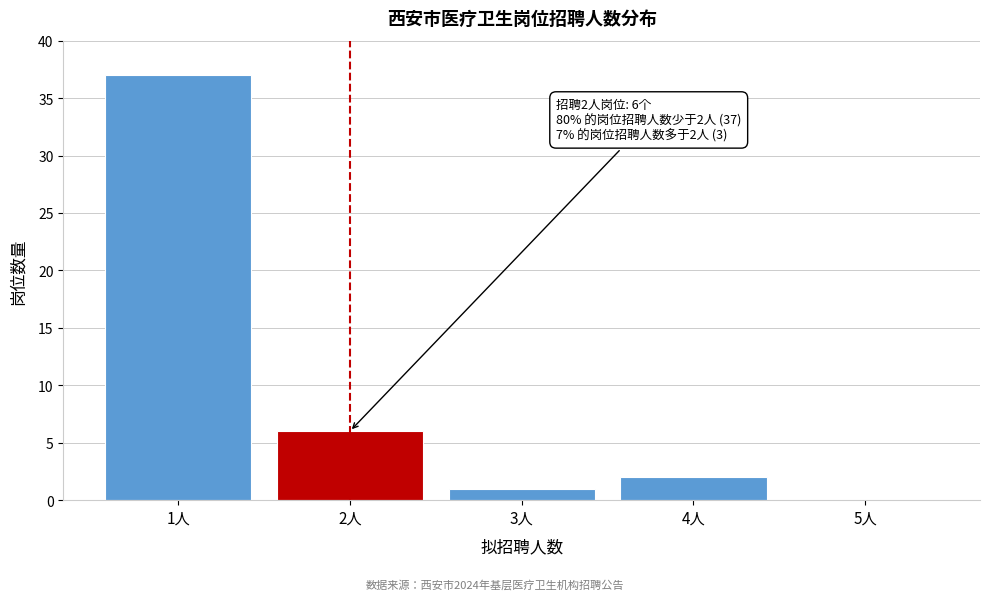

Reading left to right, transcribe all the data shown in this chart.

1人=37	2人=6	3人=1	4人=2	5人=0